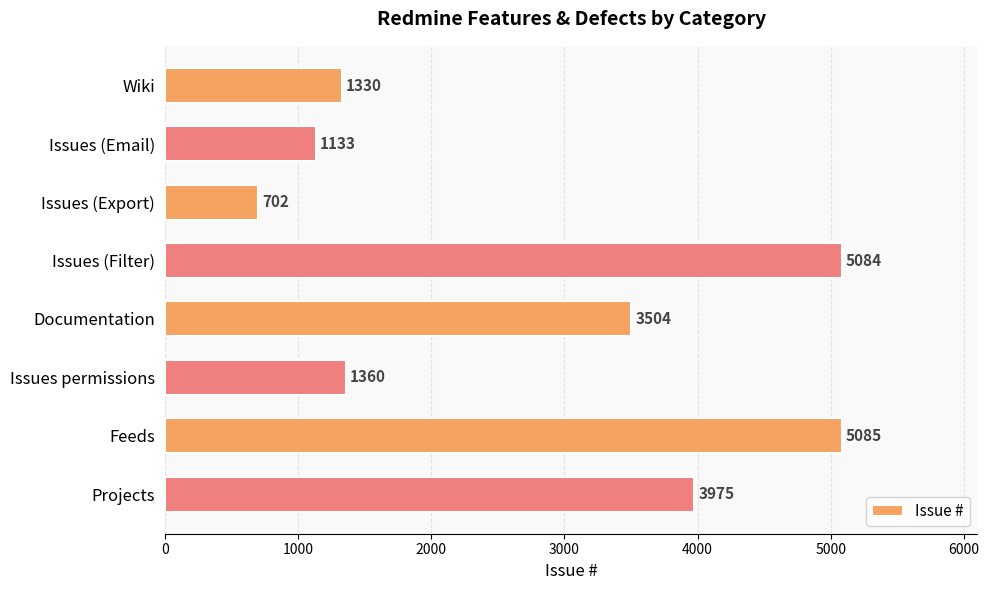

What is the maximum value shown in the chart?

5085